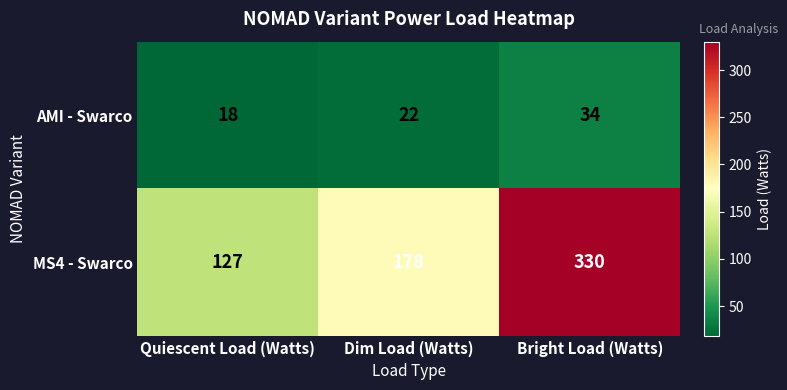

What is the difference between the MS4 - Swarco values at Quiescent Load (Watts) and Dim Load (Watts)?

51